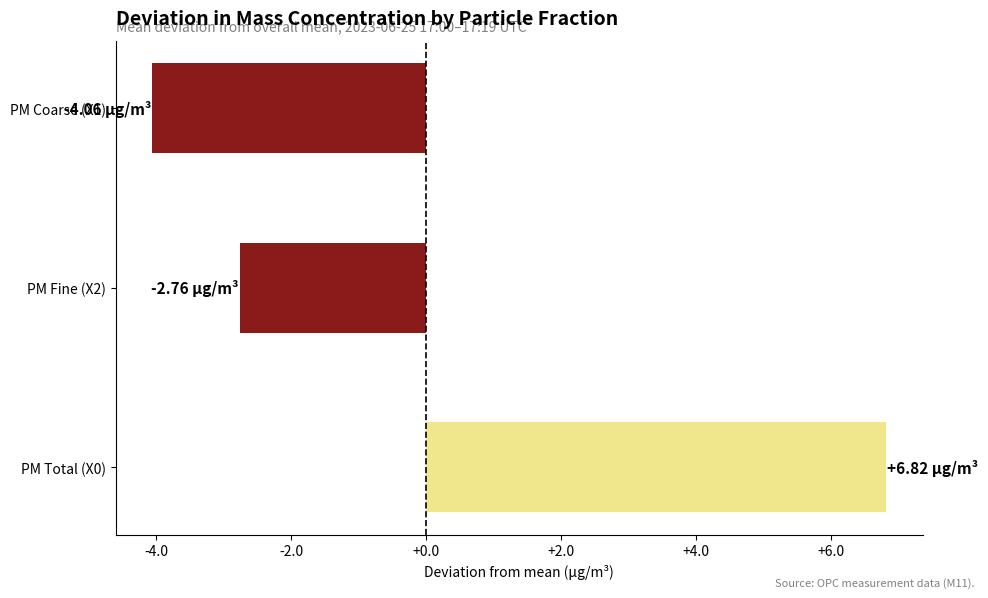

What is the maximum value shown in the chart?

6.8